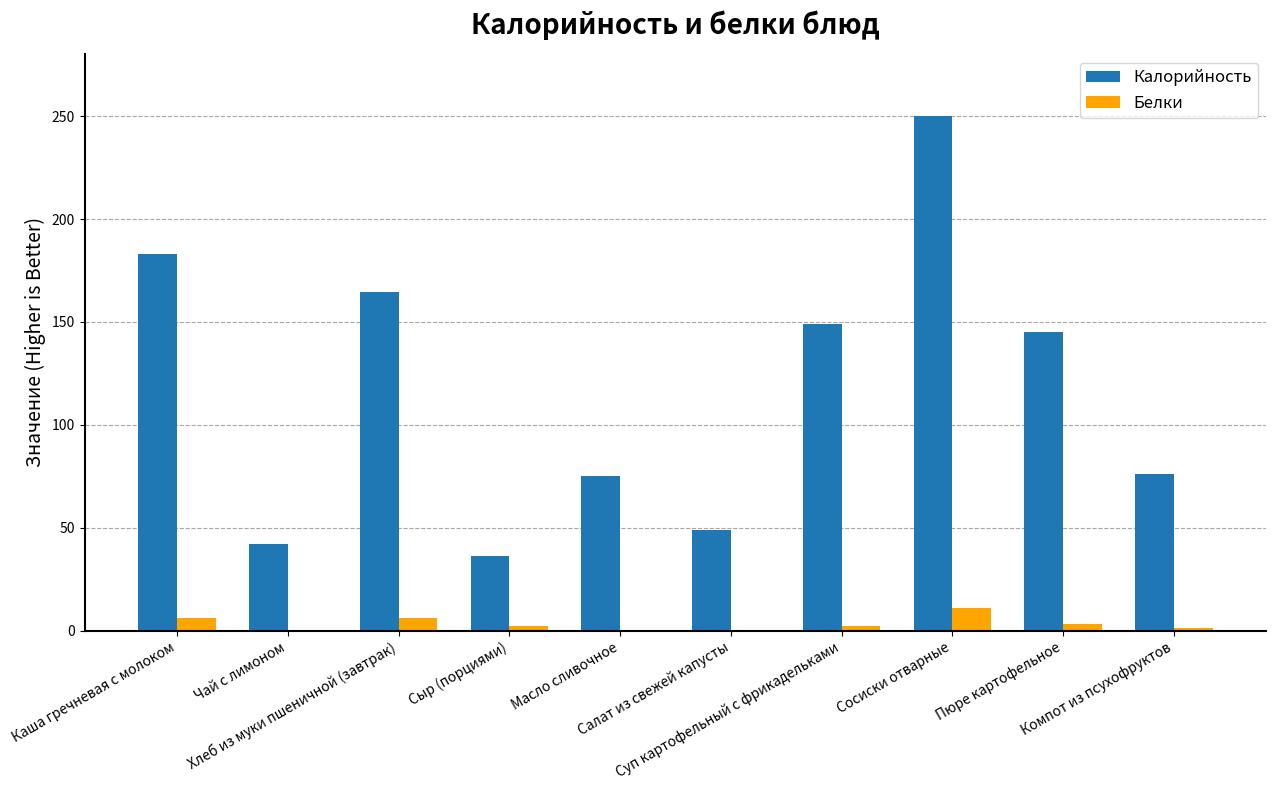

What is the maximum value shown in the chart?

250.0